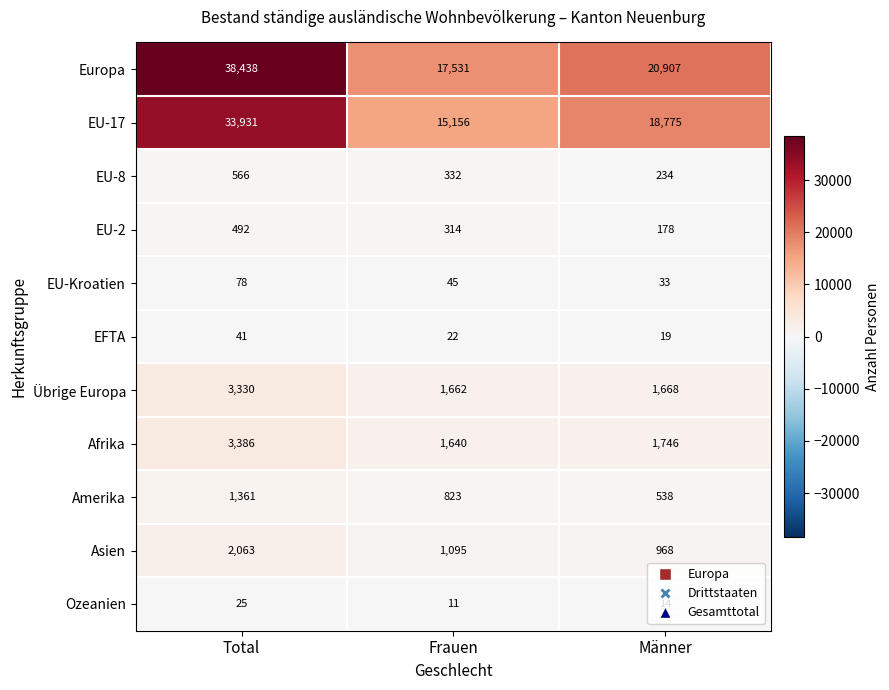

What is the average value of the Afrika series?

2257